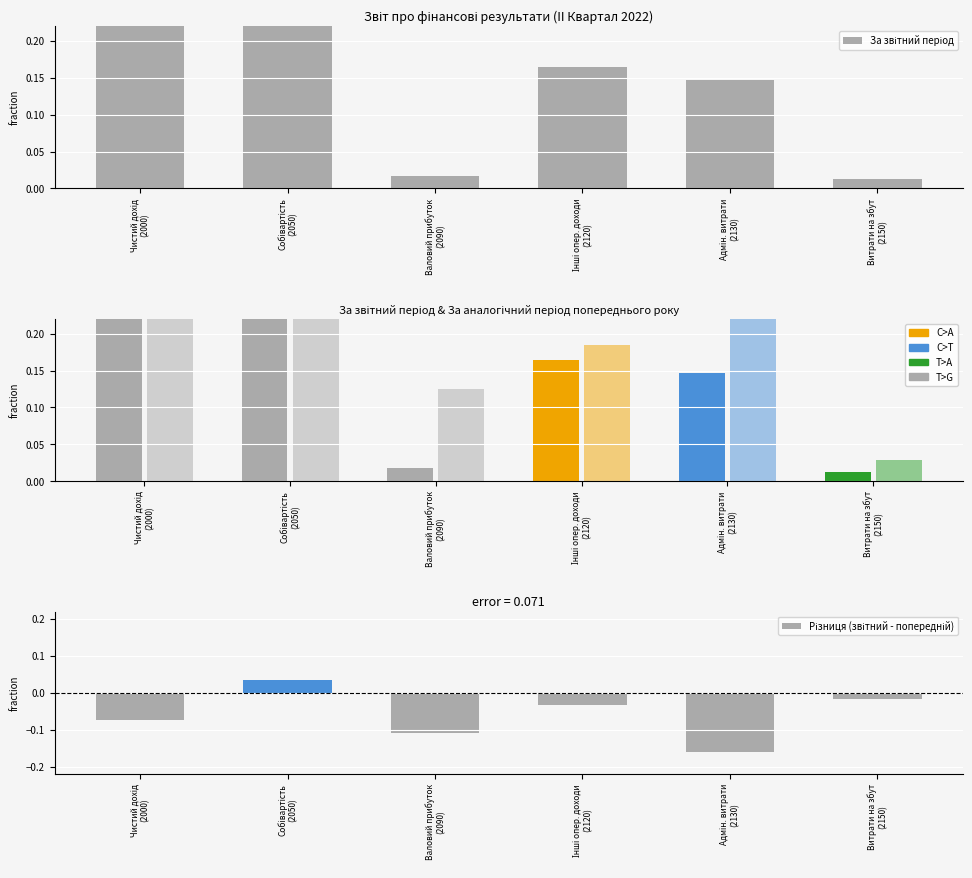

The value of Різниця (звітний - попередній) at Адмін. витрати
(2130) is -0.2. True or false?

True